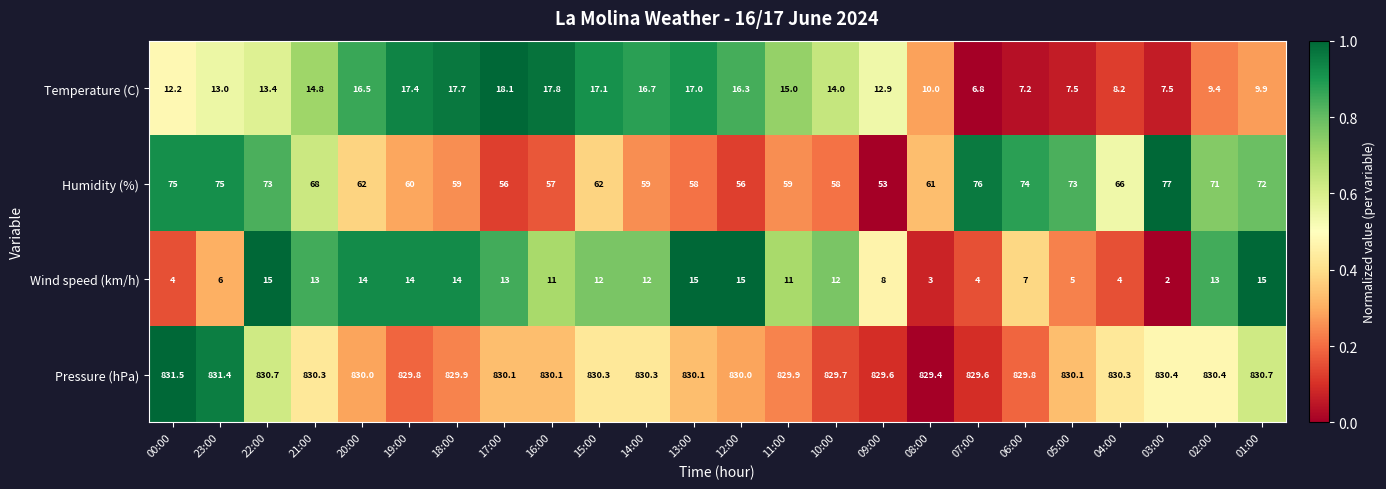

What is the sum of the Wind speed (km/h) values at 16:00 and 19:00?

25.0